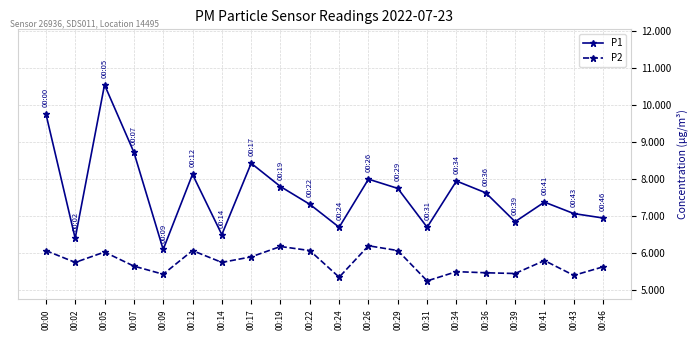

At which category does P2 reach its first local valley?

00:02